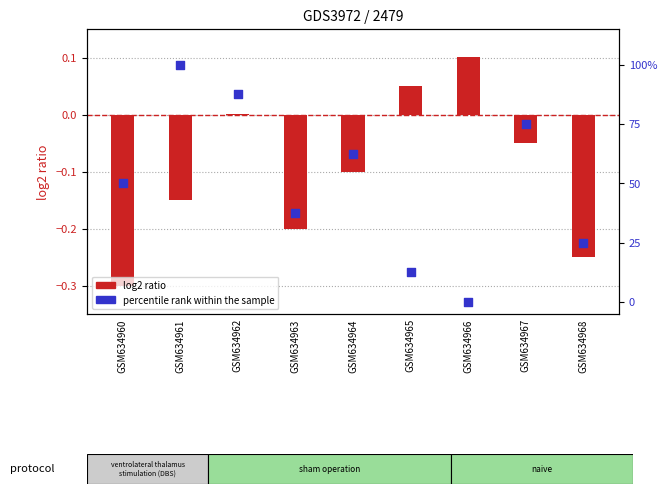

Which series has the largest total across all categories?

percentile rank within the sample